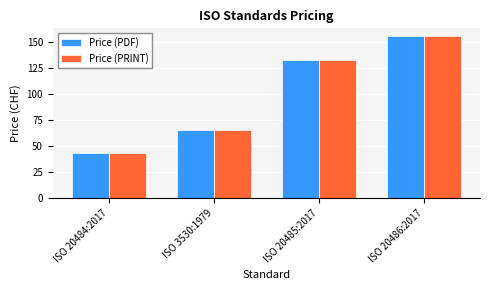

What is the value of the Price (PDF) bar at the 2nd from the left?

65